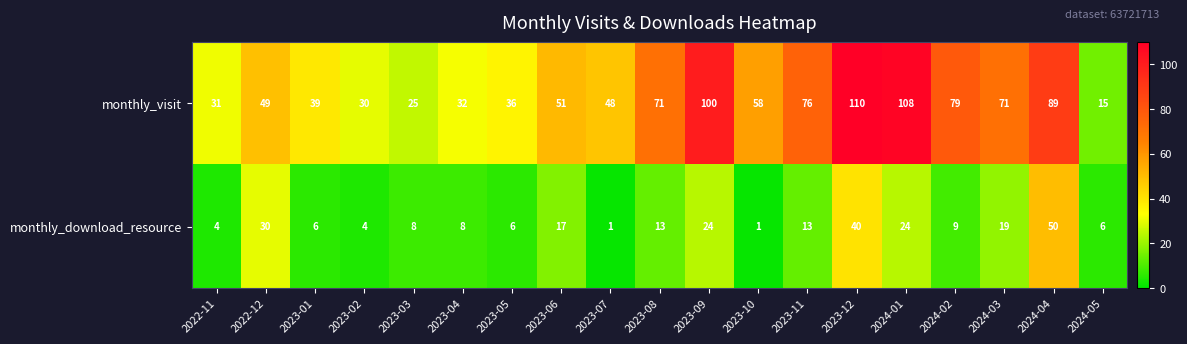

Which series has the widest spread of values?

monthly_visit